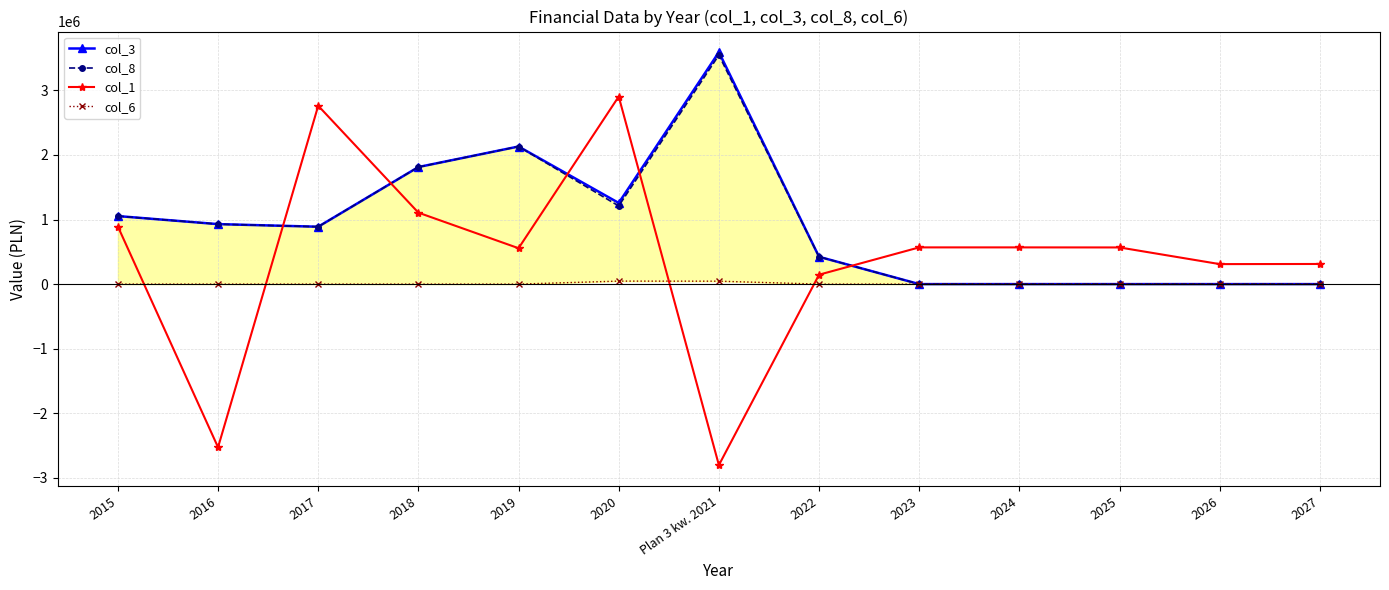

Is this an area chart (filled region under the line)?

No